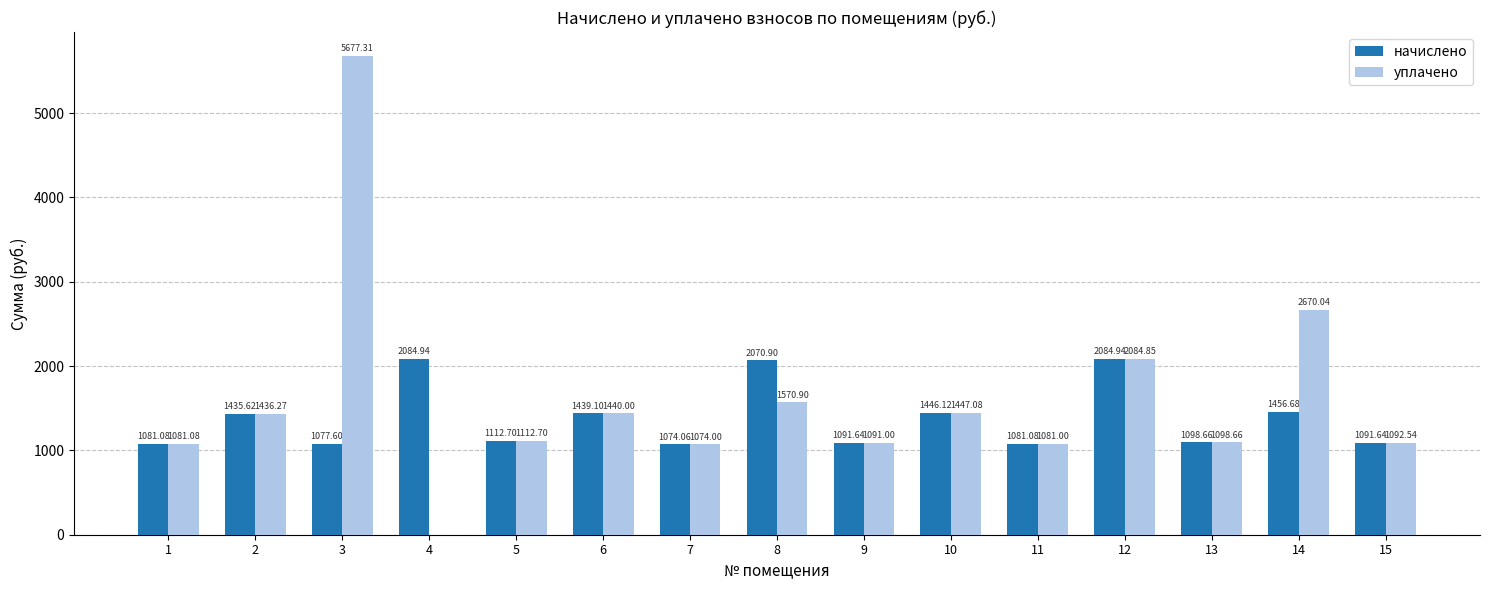

Which series changed the most between 2 and 8?

начислено